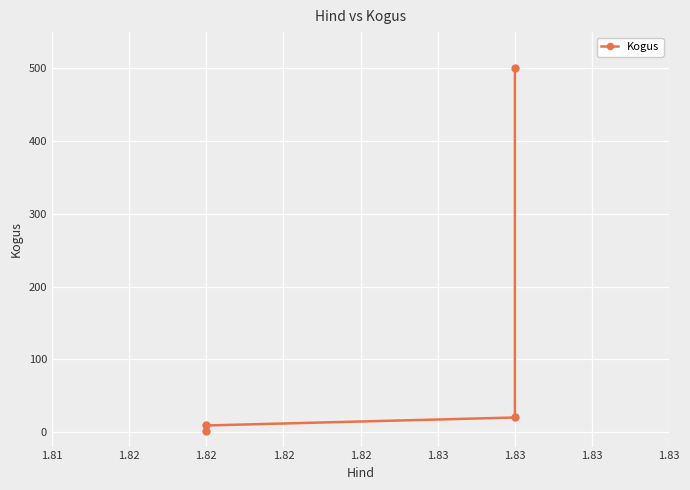

What is the average value?

132